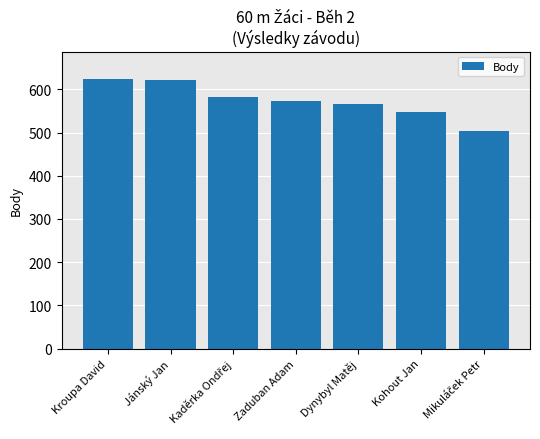

Between Kroupa David and Zaduban Adam, which is larger?

Kroupa David